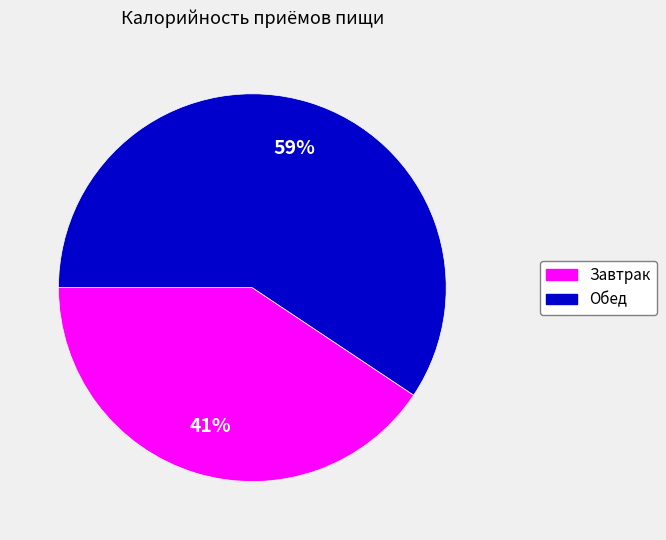

Is the sum of Завтрак and Обед greater than half?

Yes